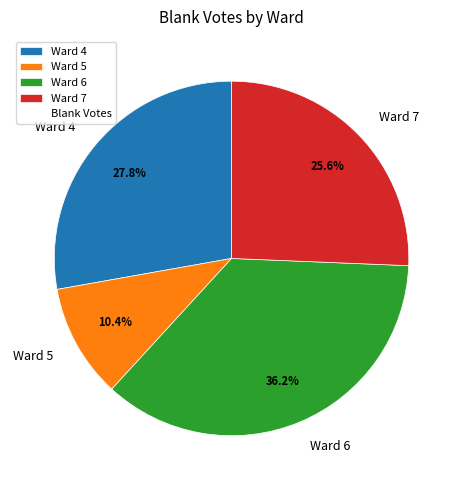

To the nearest percent, what is the difference between the Ward 5 and Ward 6 slice percentages?

26%